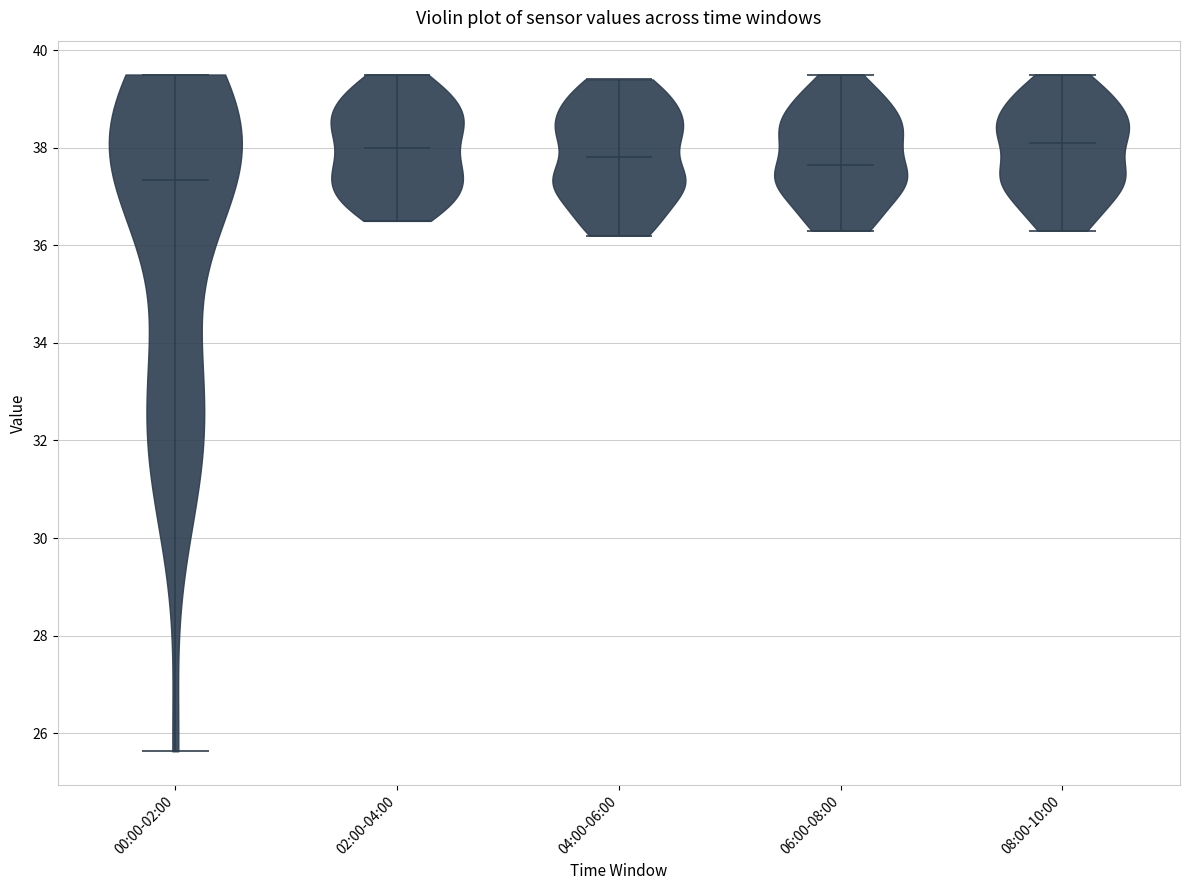

What is the highest point the violin for 02:00-04:00 reaches on the y-axis? The values are not printed on the chart, so give them approximately, as read against the axis.

39.6